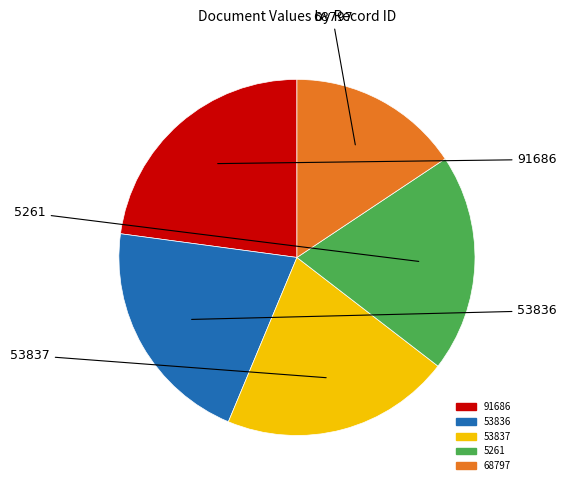

What is the smallest slice in the pie chart?

68797